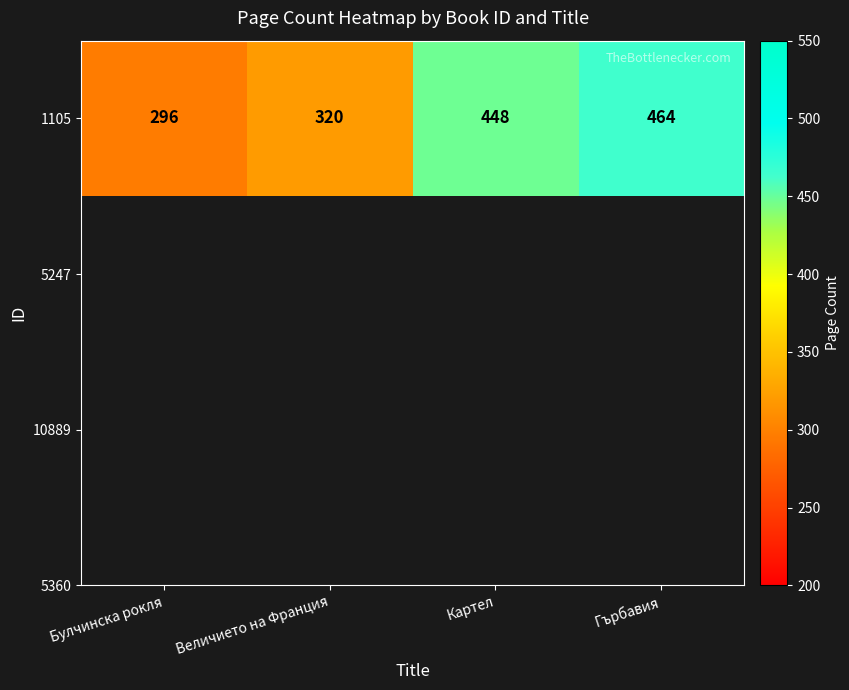

Rank the categories by value from lowest to highest.

Булчинска рокля, Величието на Франция, Картел, Гърбавия